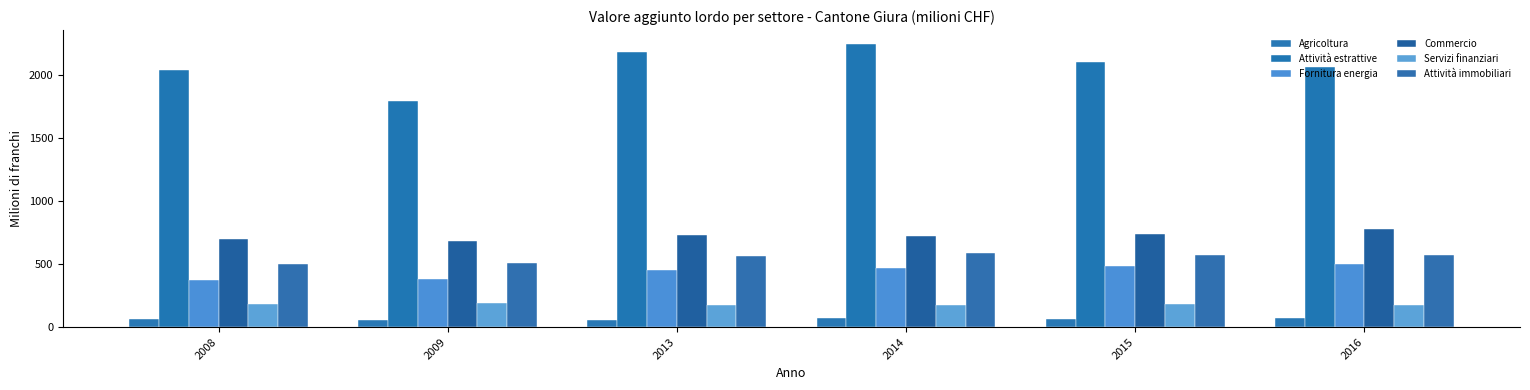

How many data points does each series have?

6